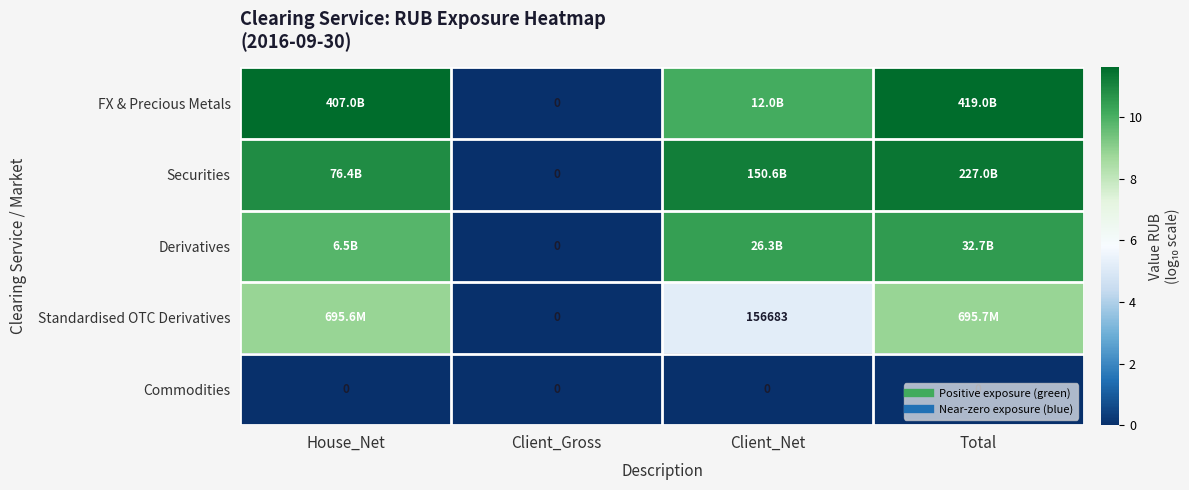

Which category has the lowest value in the Securities series?

Client_Gross